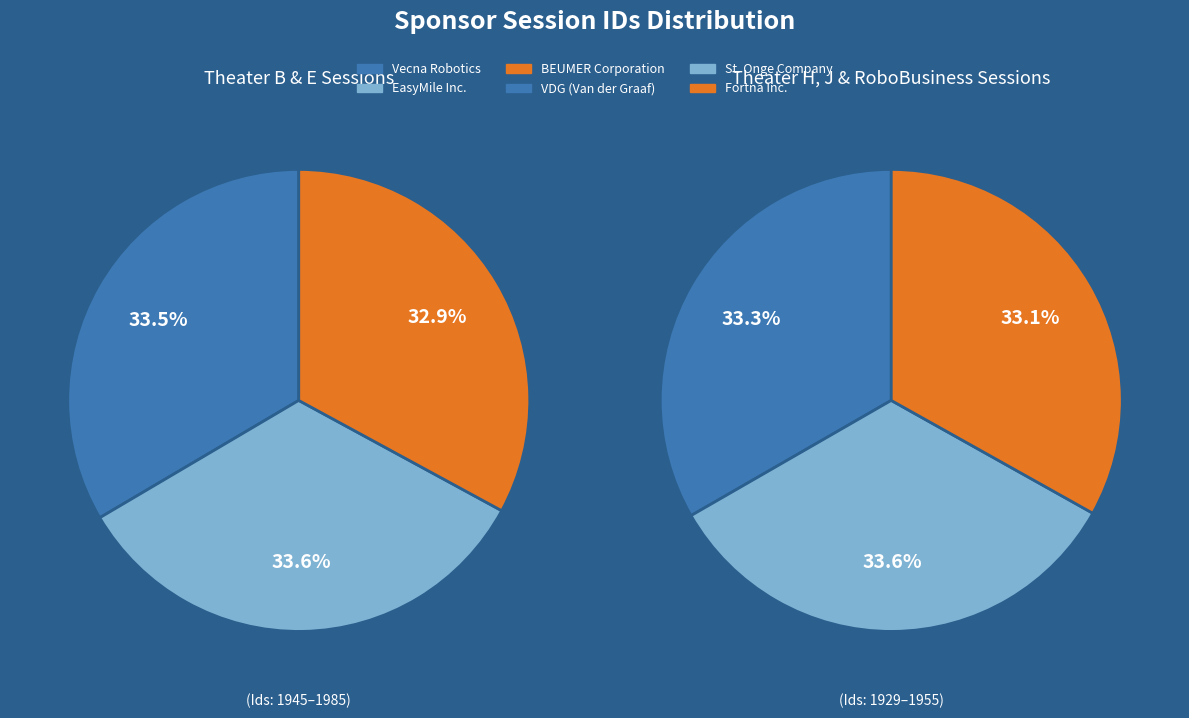

What is the ratio of the value at Fortna Inc. to the value at BEUMER Corporation?

1.0